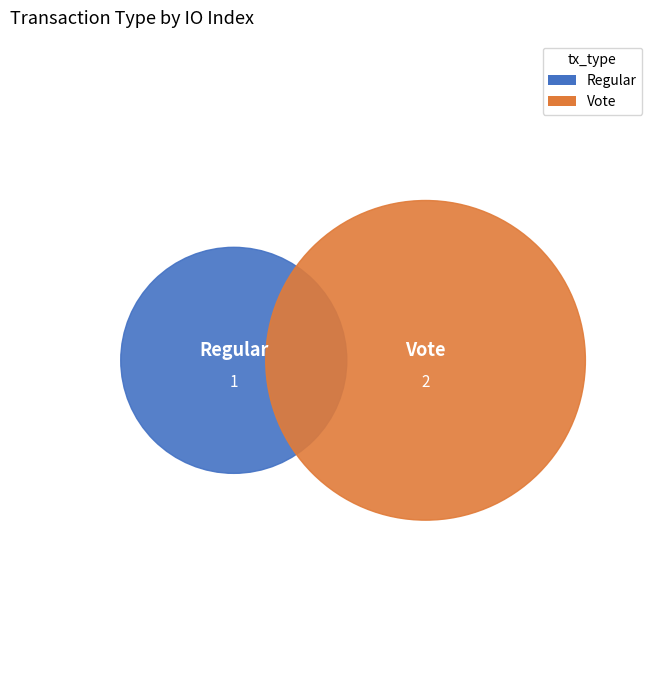

To the nearest percent, what is the difference between the Regular and Vote slice percentages?

33%